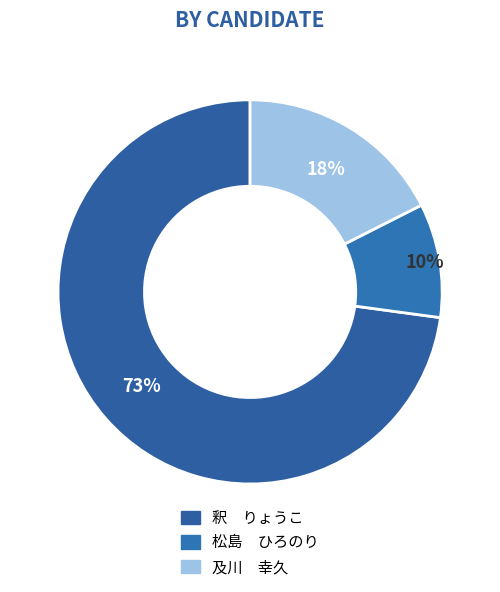

Which slice is the smallest?

松島 ひろのり